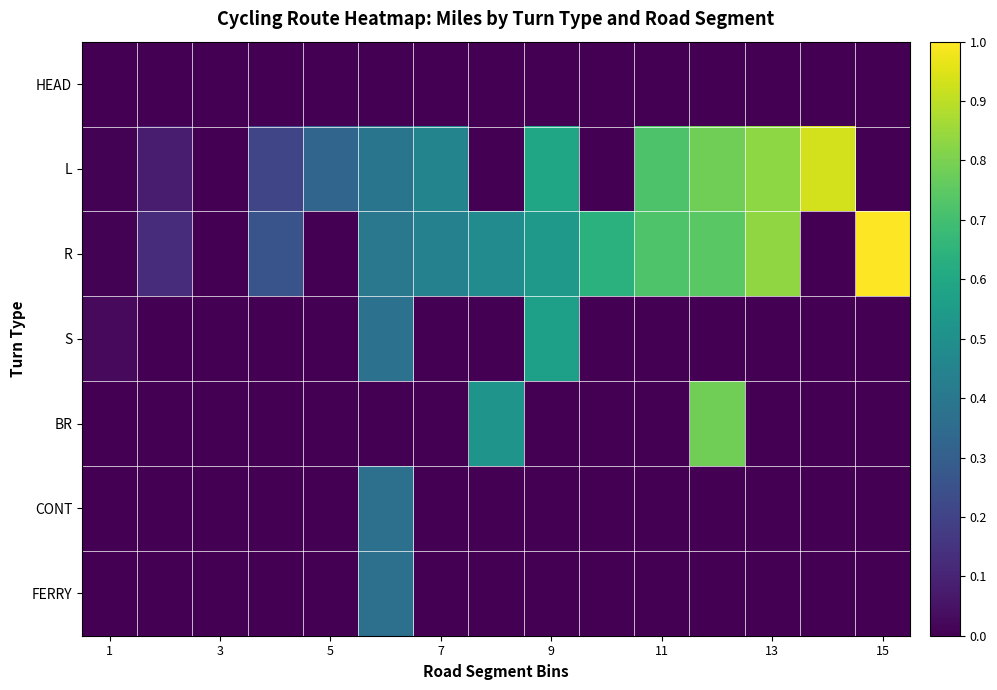

Reading left to right, transcribe all the data shown in this chart.

HEAD: 0.0	0.0	0.0	0.0	0.0	0.0	0.0	0.0	0.0	0.0	0.0	0.0	0.0	0.0	0.0
L: 0.0	0.1	0.0	0.2	0.3	0.4	0.5	0.0	0.6	0.0	0.7	0.8	0.8	0.9	0.0
R: 0.0	0.1	0.0	0.3	0.0	0.4	0.4	0.5	0.5	0.6	0.7	0.7	0.8	0.0	1.0
S: 0.0	0.0	0.0	0.0	0.0	0.4	0.0	0.0	0.6	0.0	0.0	0.0	0.0	0.0	0.0
BR: 0.0	0.0	0.0	0.0	0.0	0.0	0.0	0.5	0.0	0.0	0.0	0.8	0.0	0.0	0.0
CONT: 0.0	0.0	0.0	0.0	0.0	0.4	0.0	0.0	0.0	0.0	0.0	0.0	0.0	0.0	0.0
FERRY: 0.0	0.0	0.0	0.0	0.0	0.4	0.0	0.0	0.0	0.0	0.0	0.0	0.0	0.0	0.0